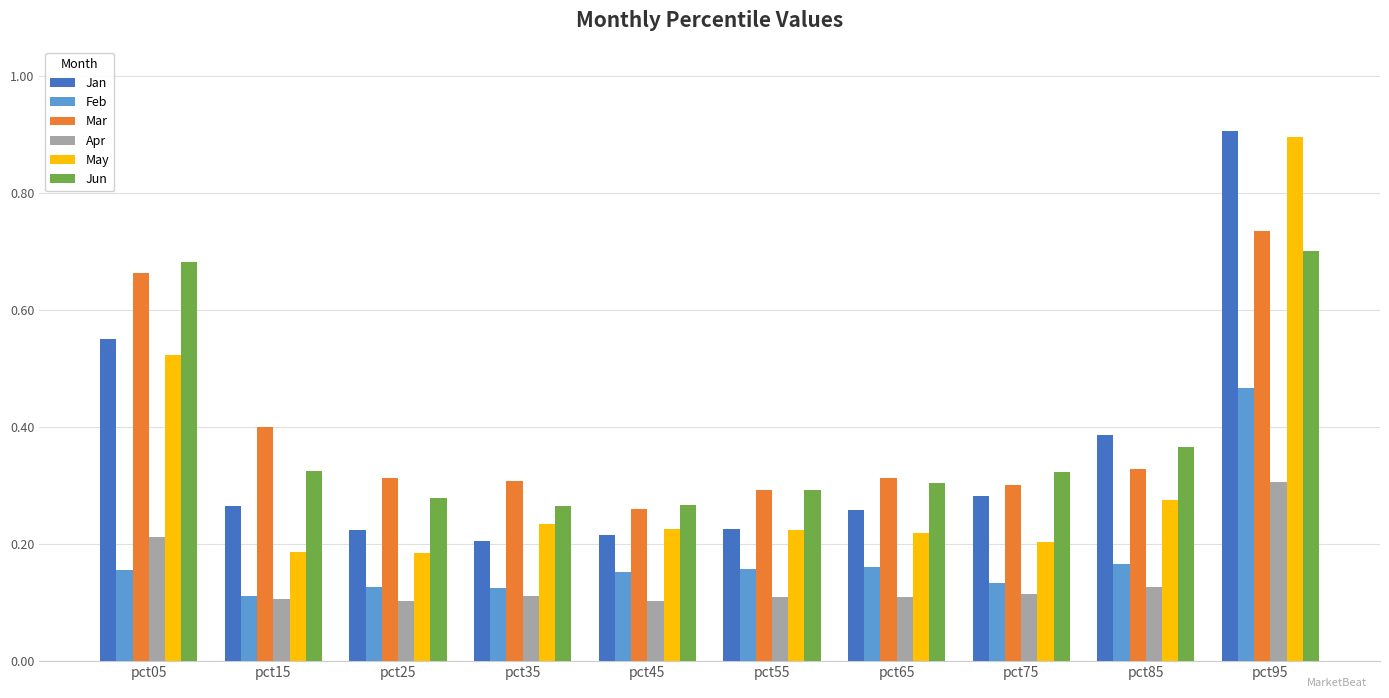

How many bars are there in each group?

6